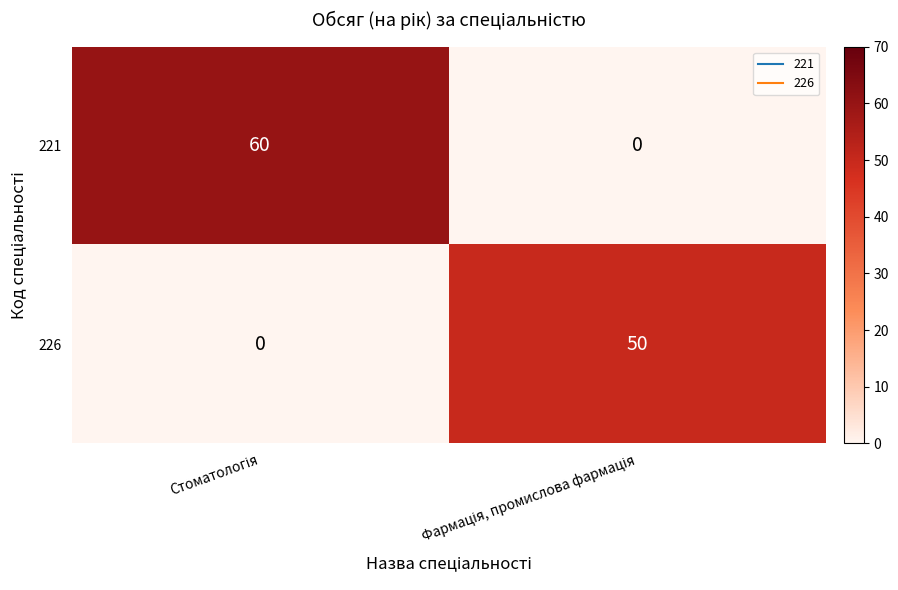

What is the maximum value for 226?

50